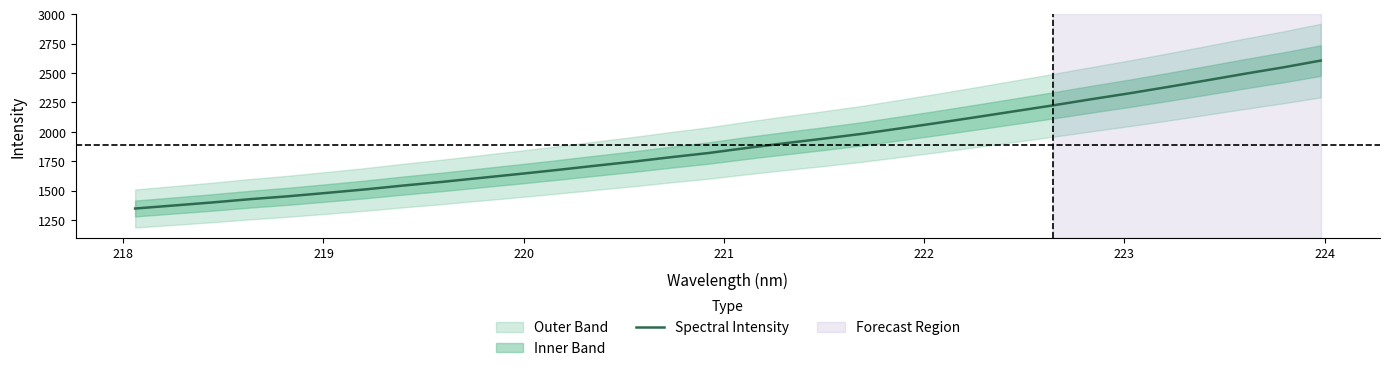

Reading left to right, transcribe all the data shown in this chart.

1348.6	1374.0	1399.8	1428.0	1452.8	1481.2	1510.7	1543.7	1574.4	1607.8	1641.0	1675.3	1711.4	1746.4	1784.9	1821.0	1864.0	1904.1	1943.0	1983.5	2030.1	2077.3	2126.1	2175.9	2225.6	2277.8	2328.2	2381.8	2437.0	2493.2	2547.3	2605.9